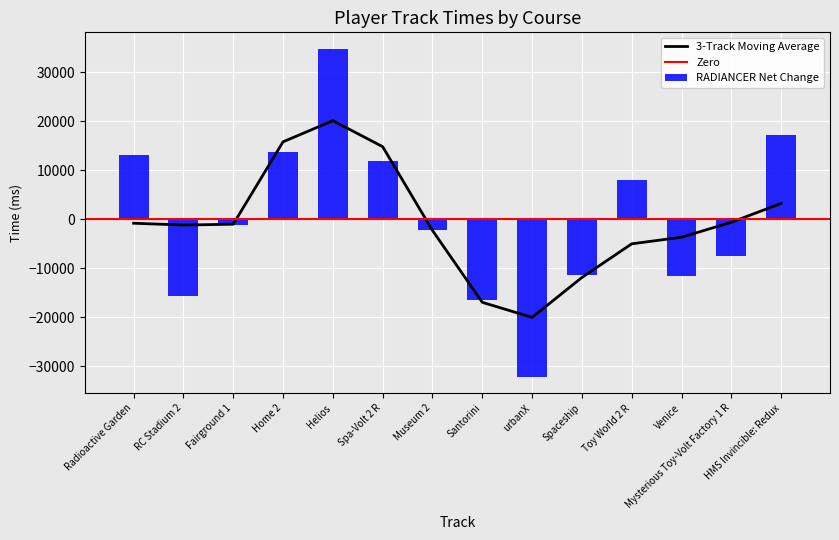

Which category has the lowest value in the 3-Track Moving Average series?

urbanX